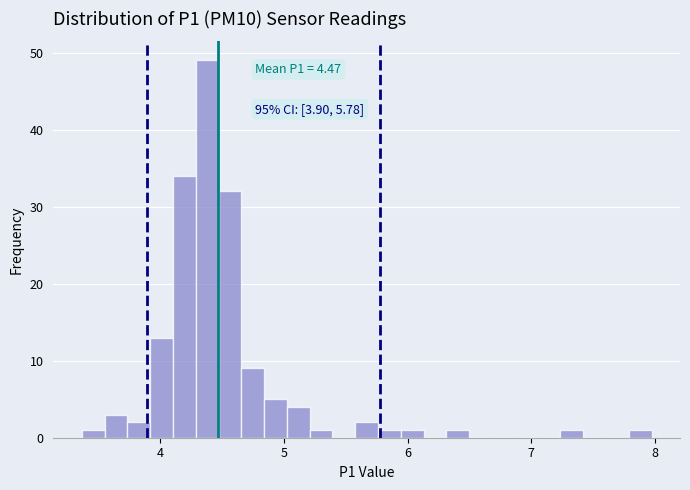

Around what value on the x-axis is the tallest bar? Give the approximate position of its centre, as read against the axis.

4.4